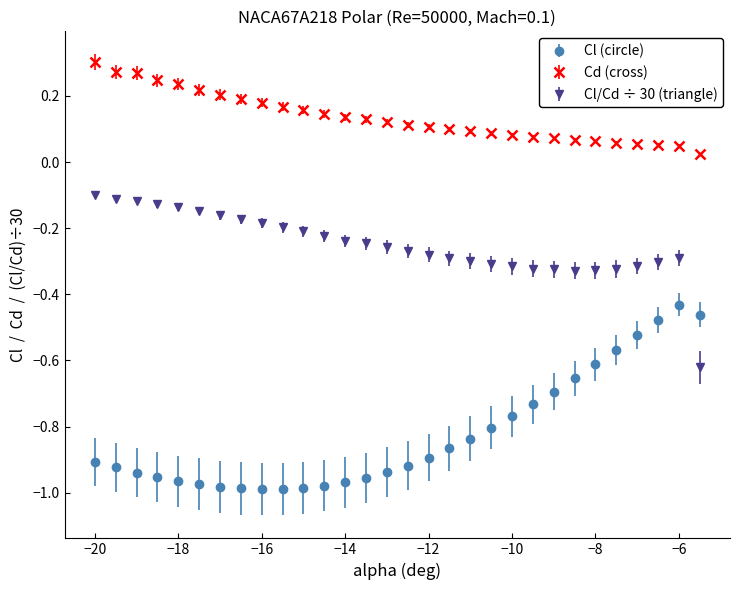

At how many categories does at least one series exceed 0?

30